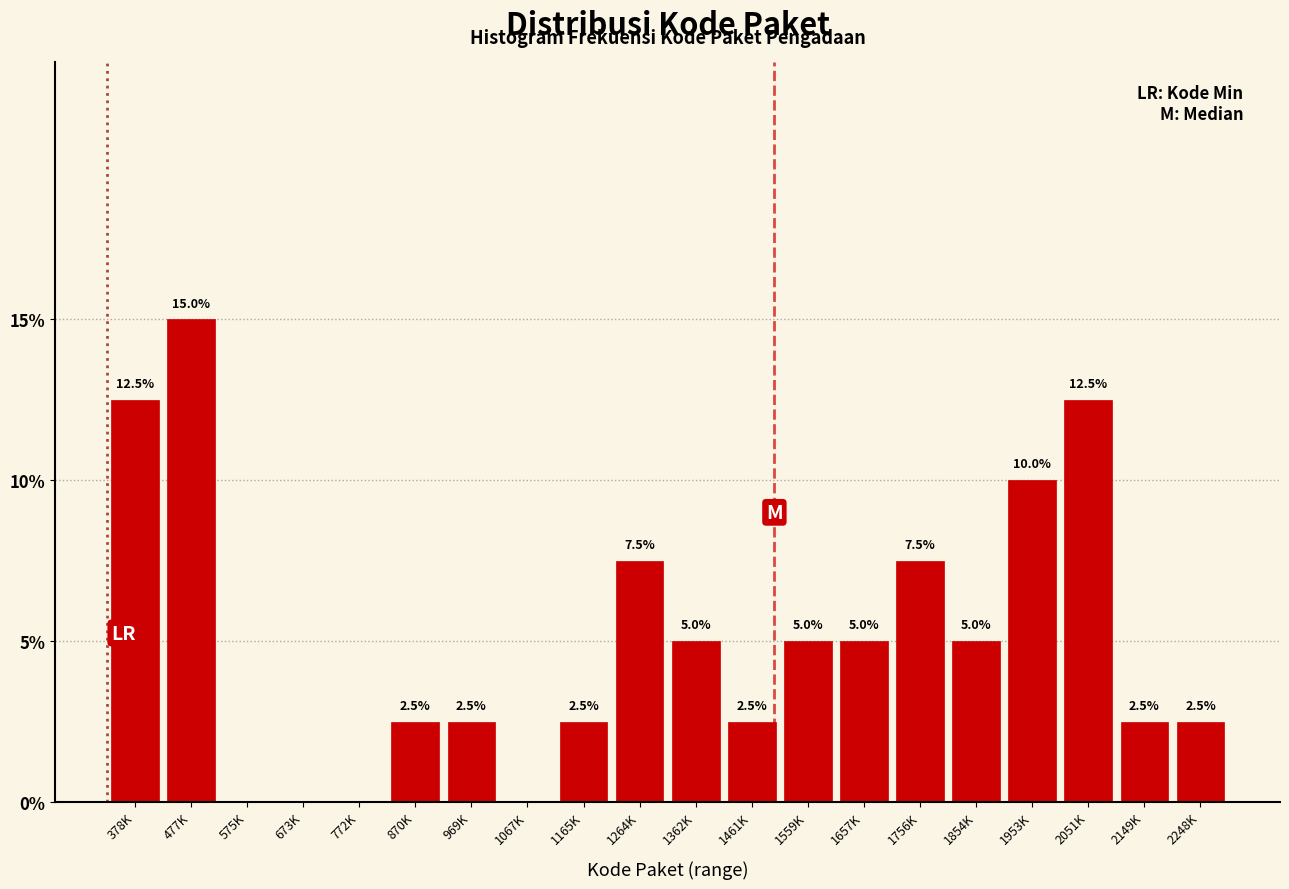

Reading right to left, what are all the values shown in this chart?

2248K=2.5	2149K=2.5	2051K=12.5	1953K=10.0	1854K=5.0	1756K=7.5	1657K=5.0	1559K=5.0	1461K=2.5	1362K=5.0	1264K=7.5	1165K=2.5	1067K=0.0	969K=2.5	870K=2.5	772K=0.0	673K=0.0	575K=0.0	477K=15.0	378K=12.5